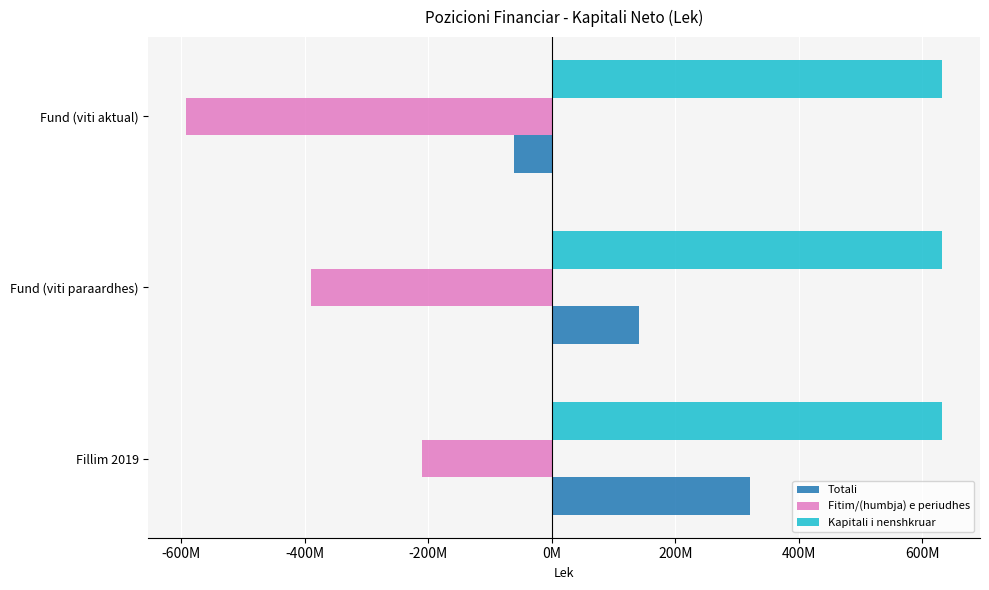

At which category is the sum across all series the highest?

Fillim 2019